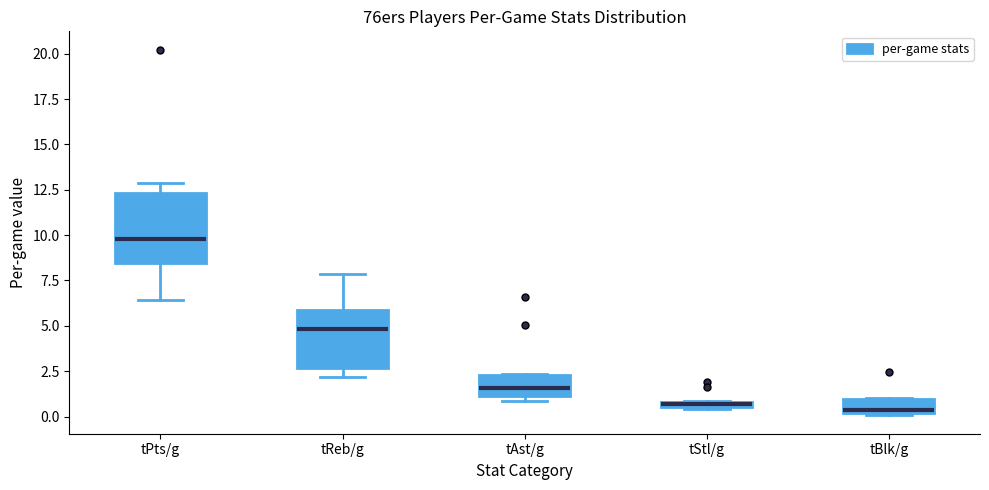

Where is the lower edge of the box for tReb/g on the y-axis? The values are not printed on the chart, so give them approximately, as read against the axis.

2.5